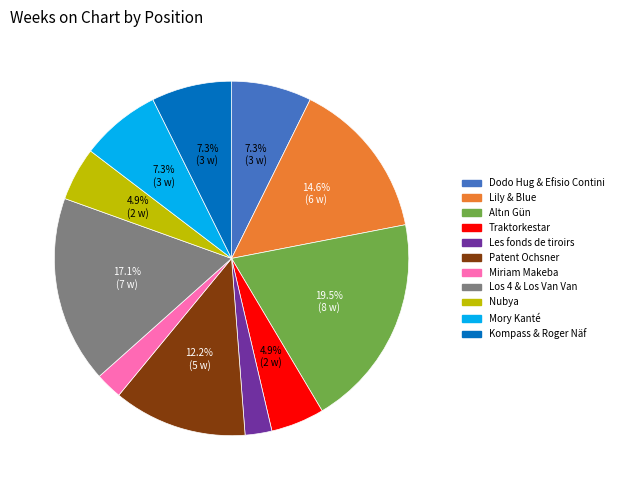

Is there any slice that represents more than half of the pie?

No